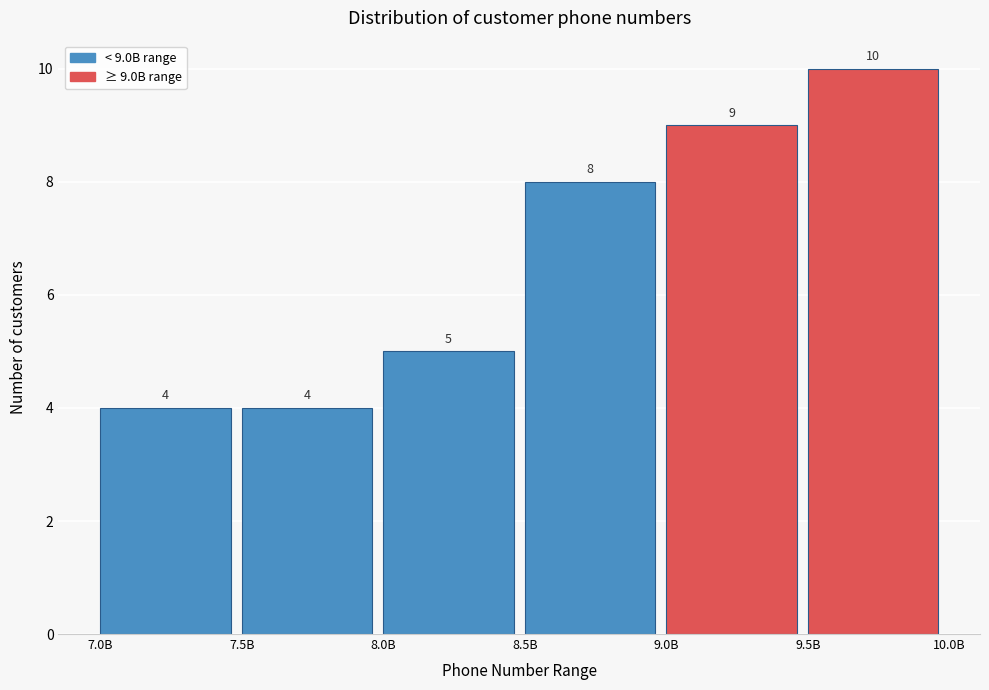

Reading left to right, extract all data points from this chart.

7.0B=4	7.5B=4	8.0B=5	8.5B=8	9.0B=9	9.5B=10